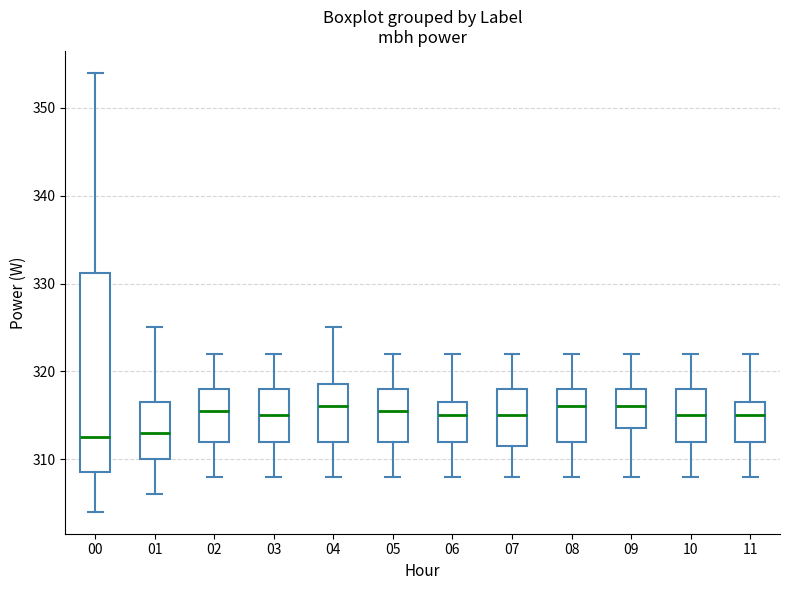

Which box is the tallest, from its lower edge to its upper edge?

00